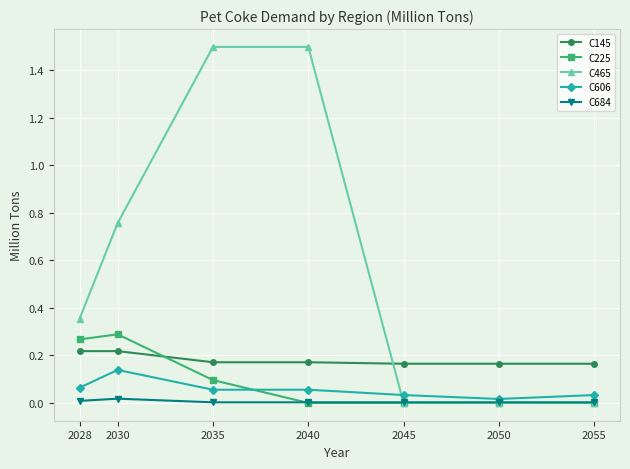

Which series has the largest total across all categories?

C465